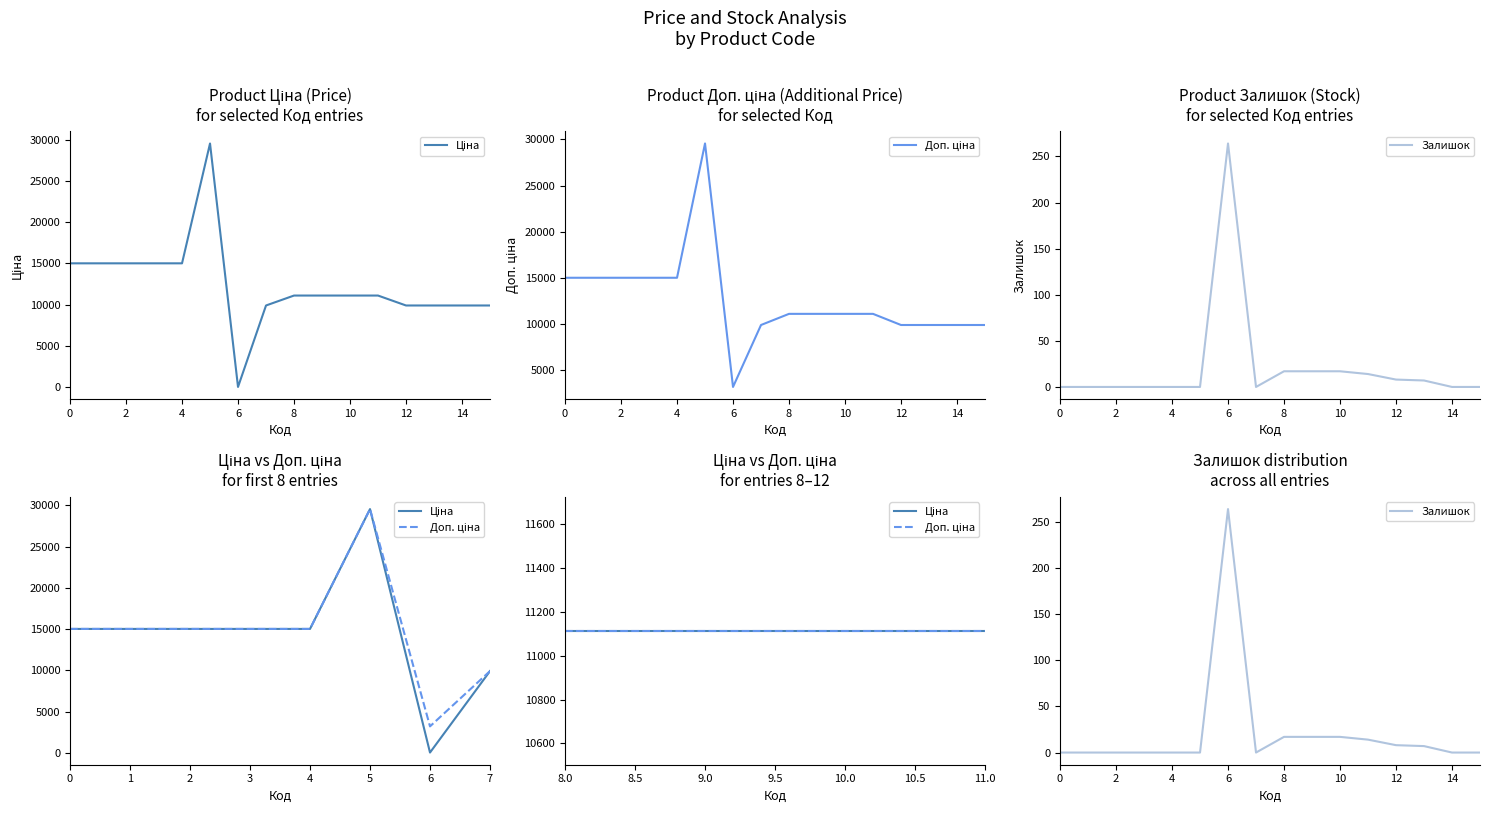

What is the value of the Доп. ціна point at the 10th from the left?

11113.6